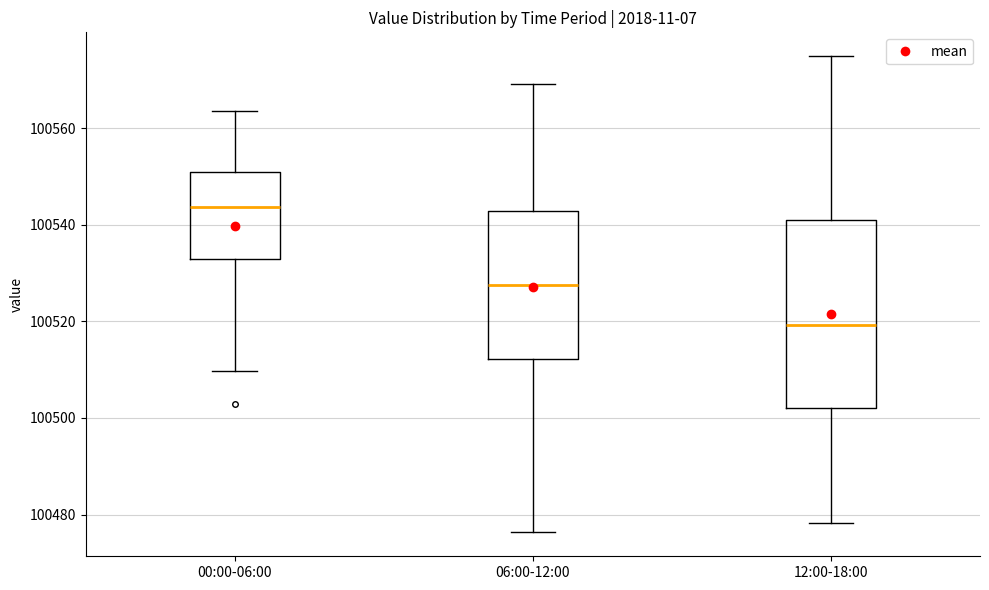

Which box has the highest median line?

00:00-06:00